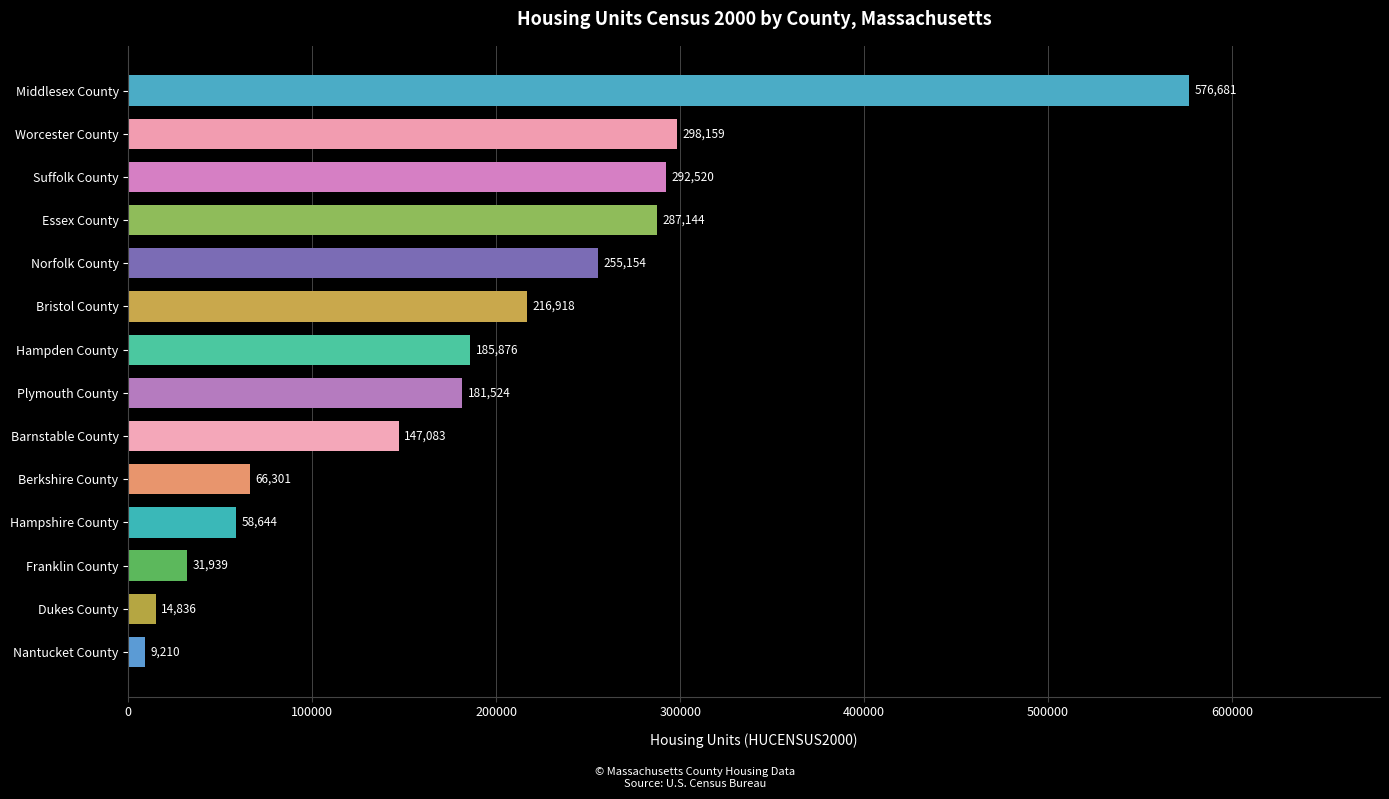

What is the difference between the second highest and second lowest values?

283323